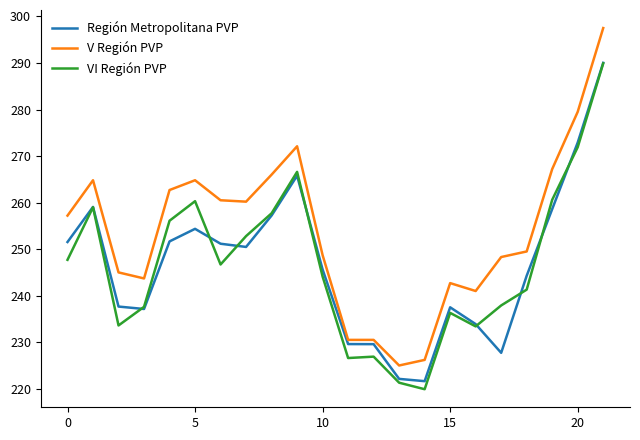

Which series has the largest total across all categories?

V Región PVP